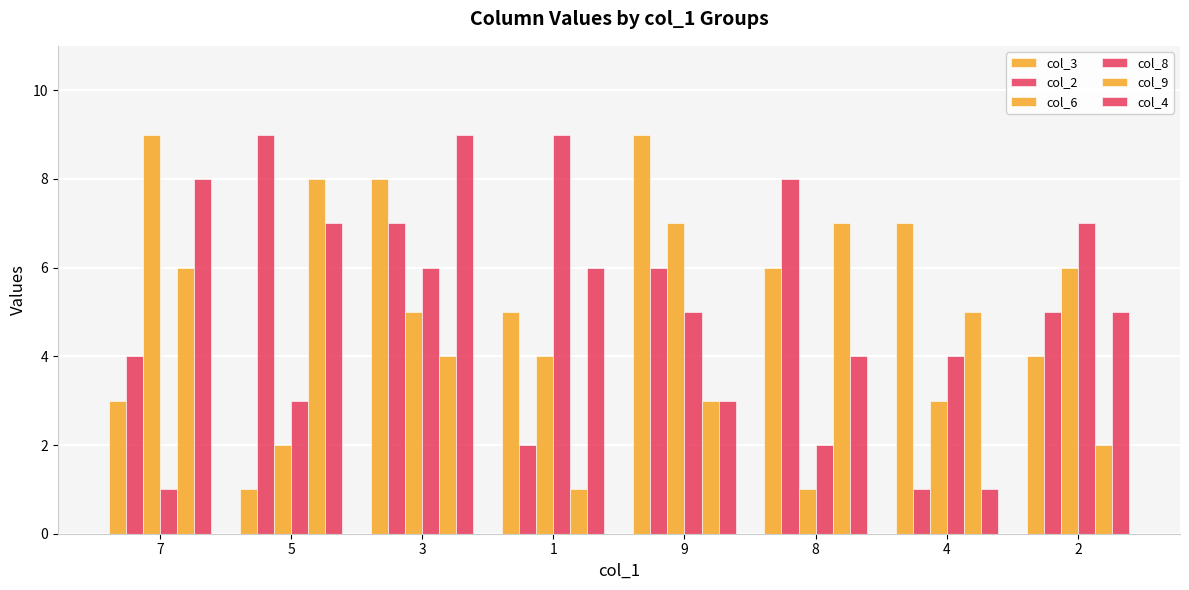

At which label does col_8 reach its minimum?

7